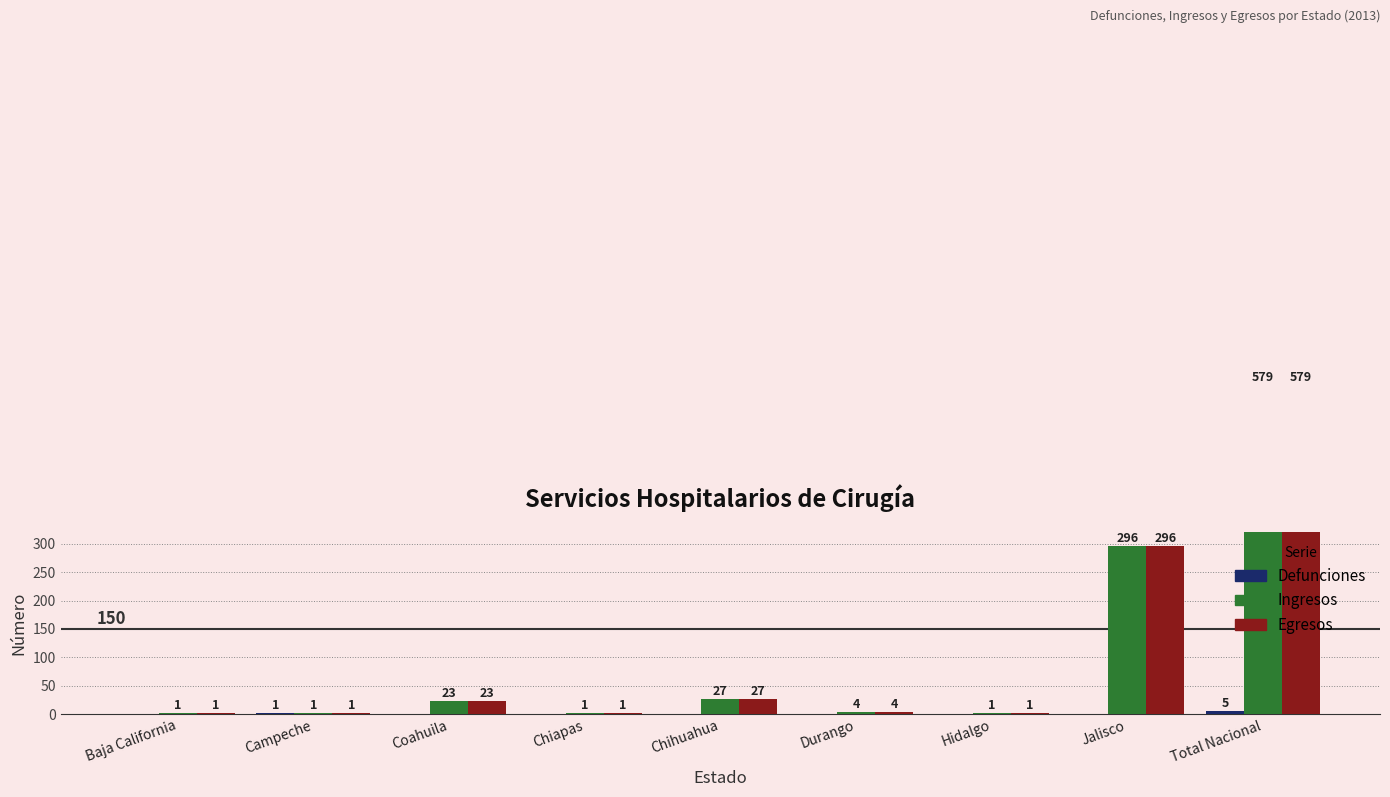

What is the label of the 9th bar from the right?

Baja California